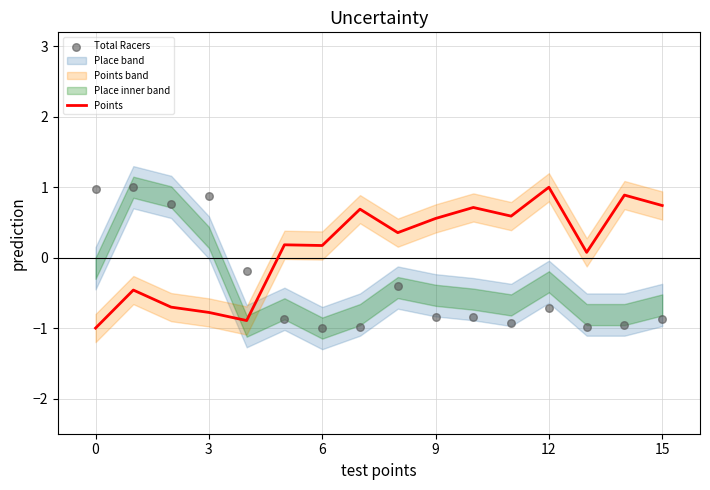

What is the total value across all series at 10?

-0.1